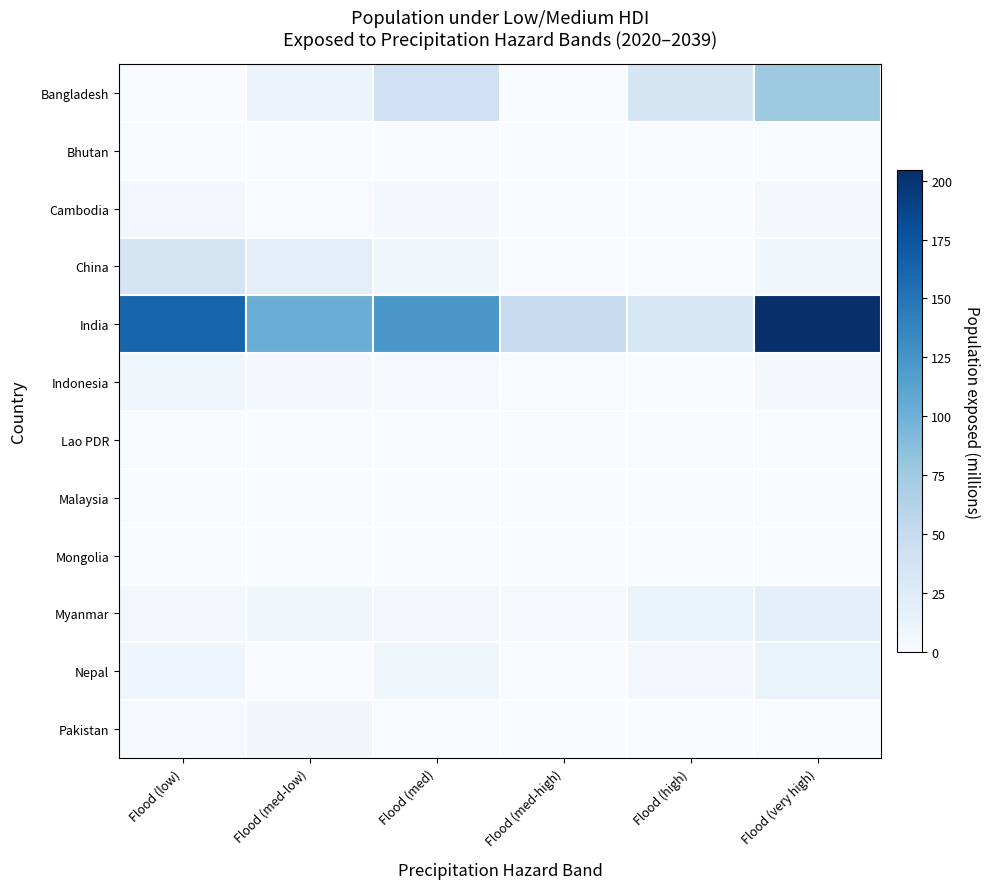

Between Flood (med-high) and Flood (low), which is larger?

Flood (med-high)